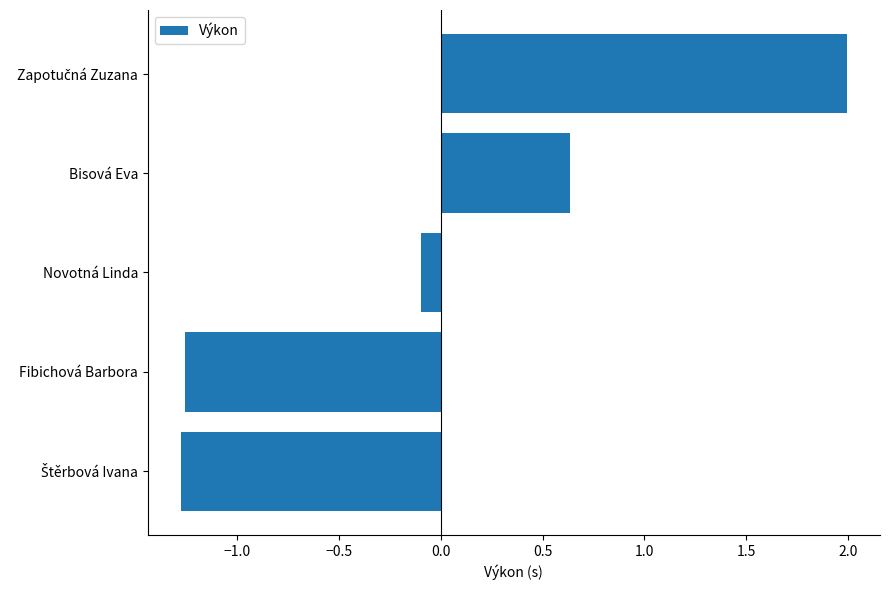

What is the difference between the maximum and minimum values?

3.3